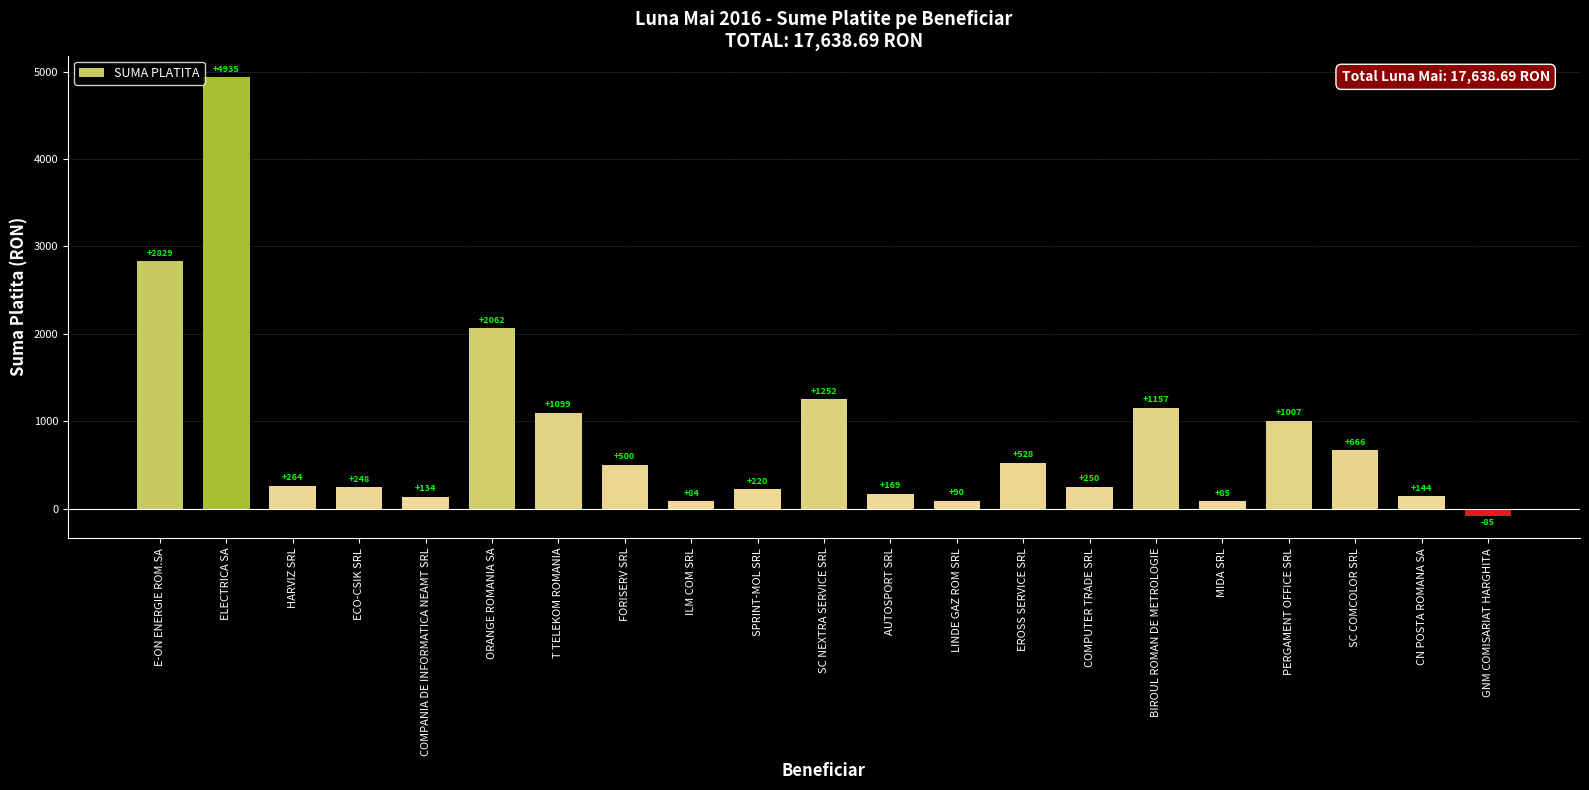

Does the chart contain stacked bars?

No